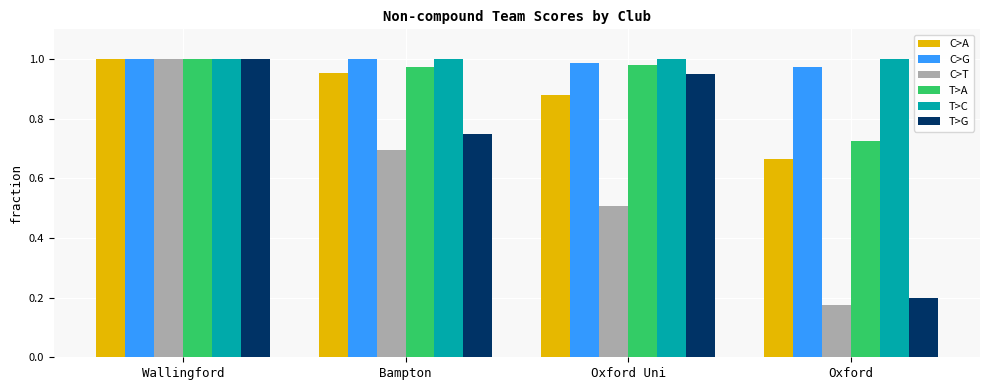

Does the chart contain any negative values?

No